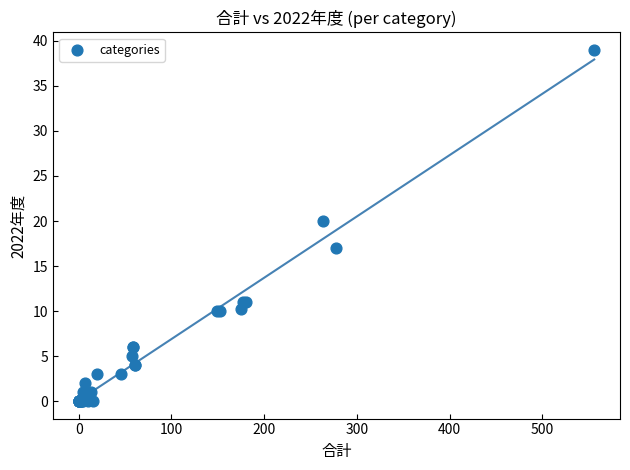

What Y value in the scatter plot is closest to 19?

20.0